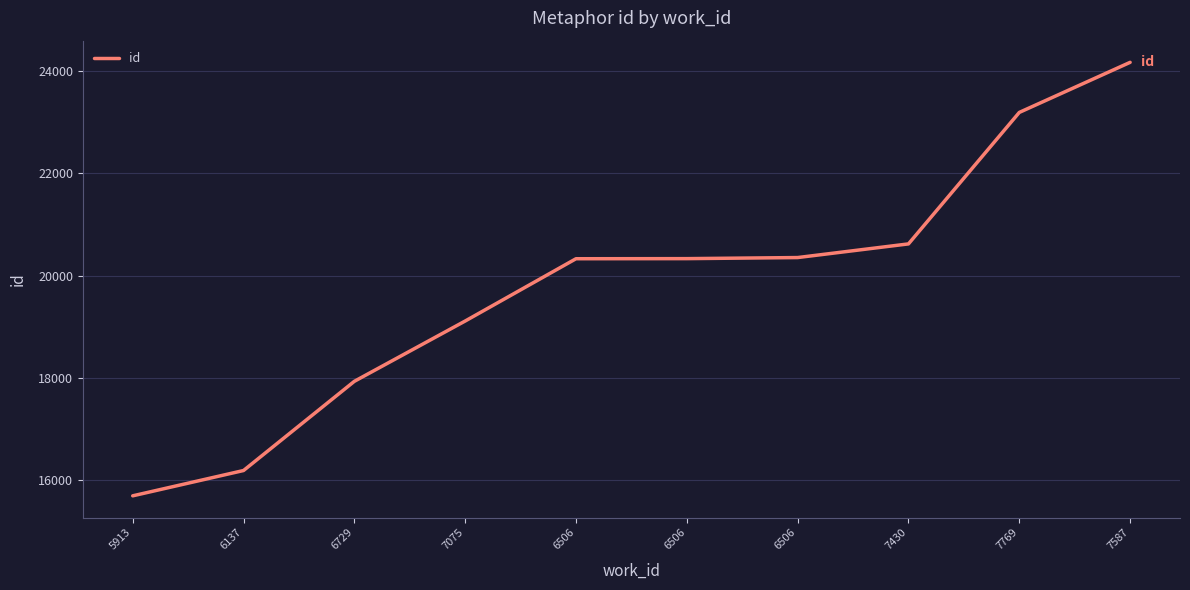

The chart shows a value of 16190 at 6137. True or false?

True